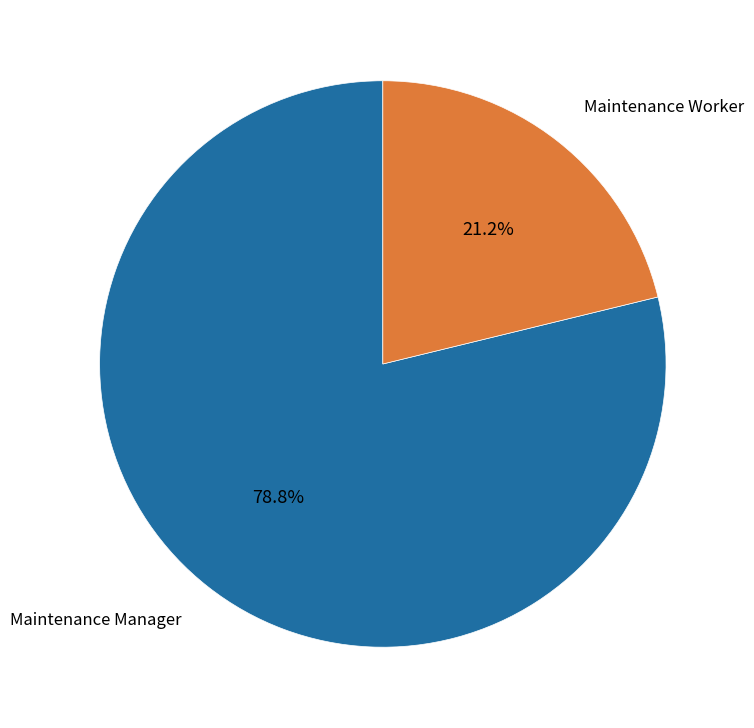

What is the largest slice in the pie chart?

Maintenance Manager